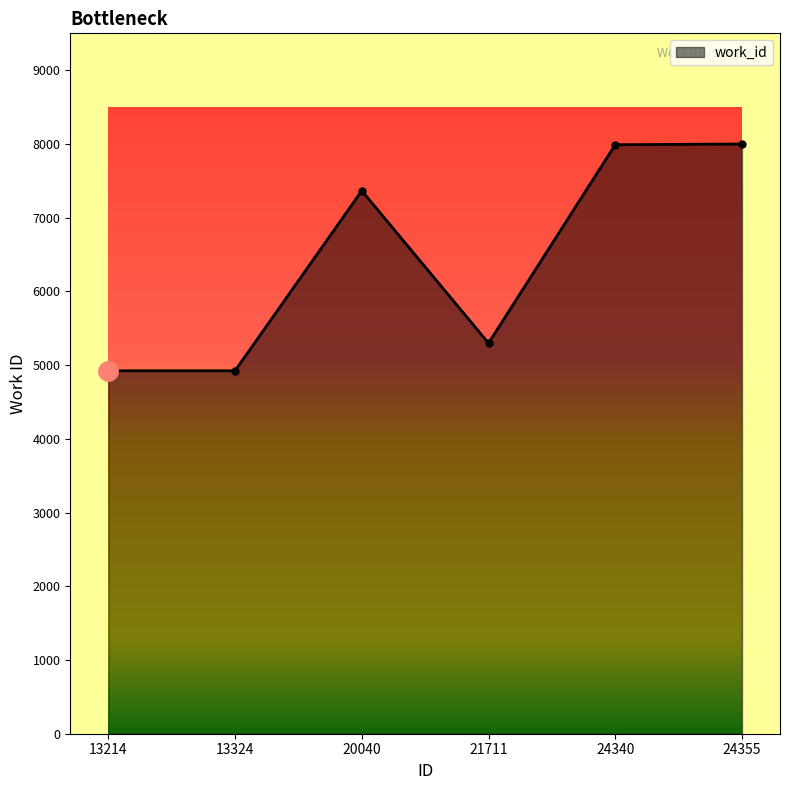

How many lines are shown in the chart?

1